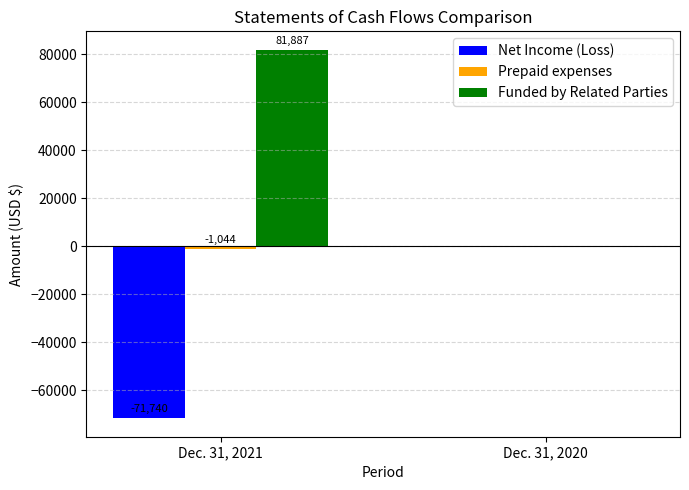

Which category has the highest value in the Funded by Related Parties series?

Dec. 31, 2021